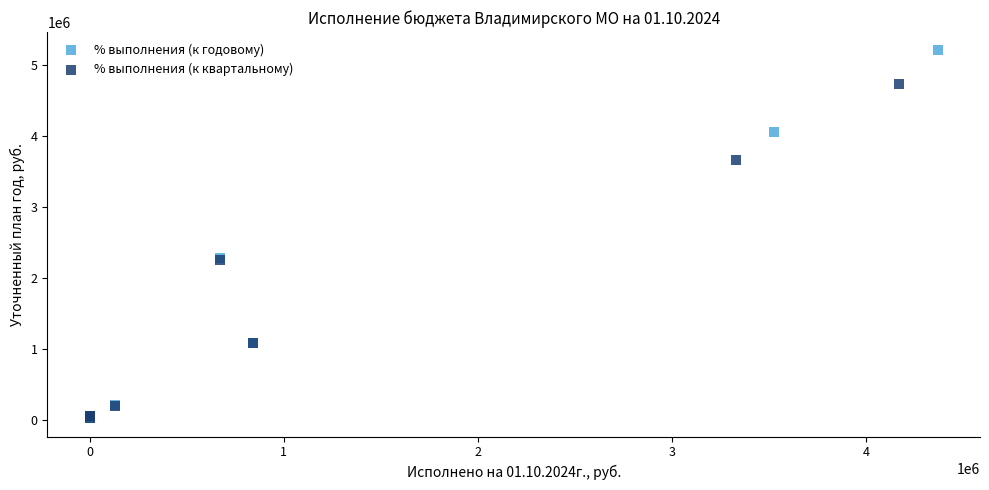

Which series has the widest spread of Y values?

% выполнения (к годовому)